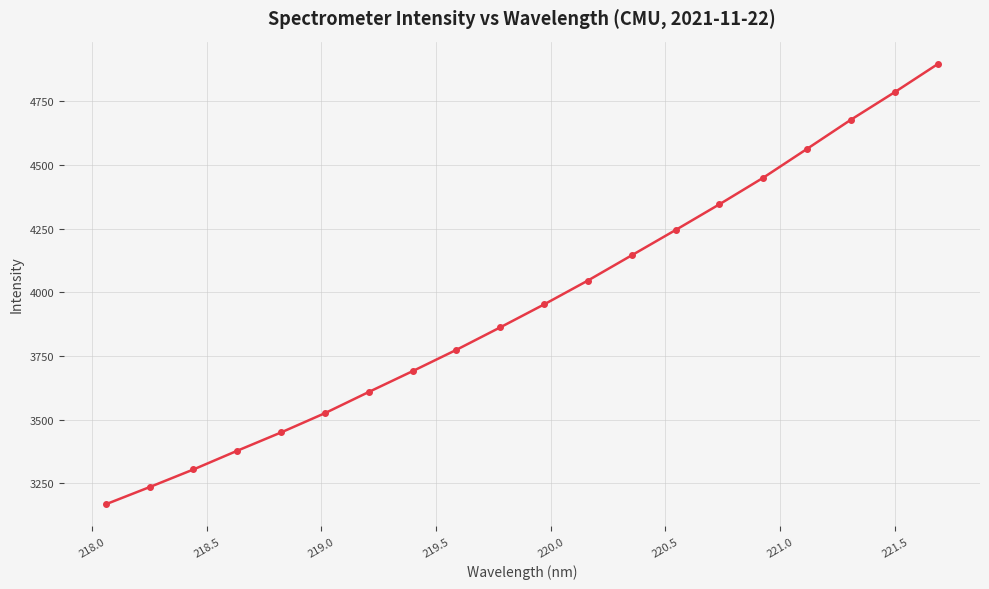

True or false: the data has more than 1 interior local peaks.

False